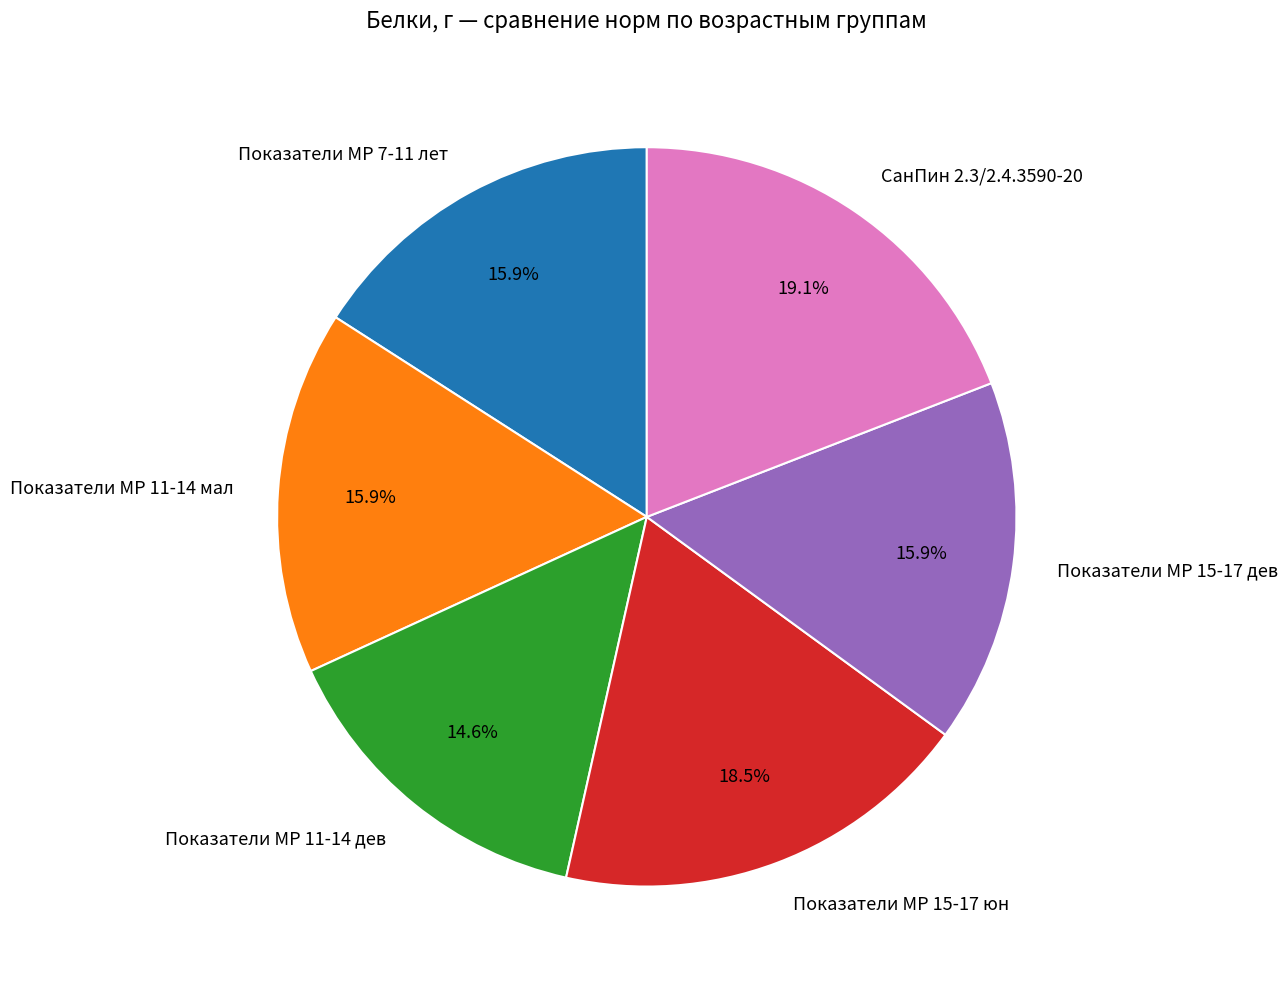

Which slice is the smallest?

Показатели МР 11-14 дев